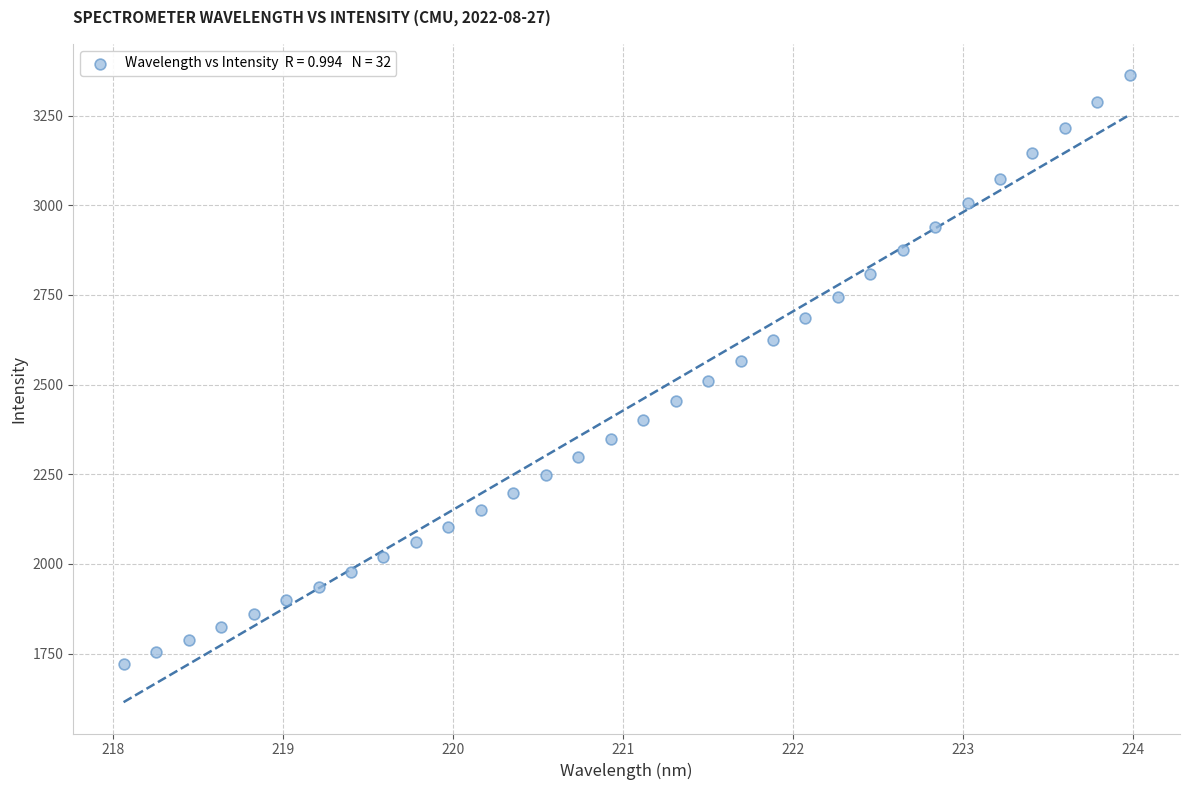

What is the range of Y values (max minus min)?

1642.0